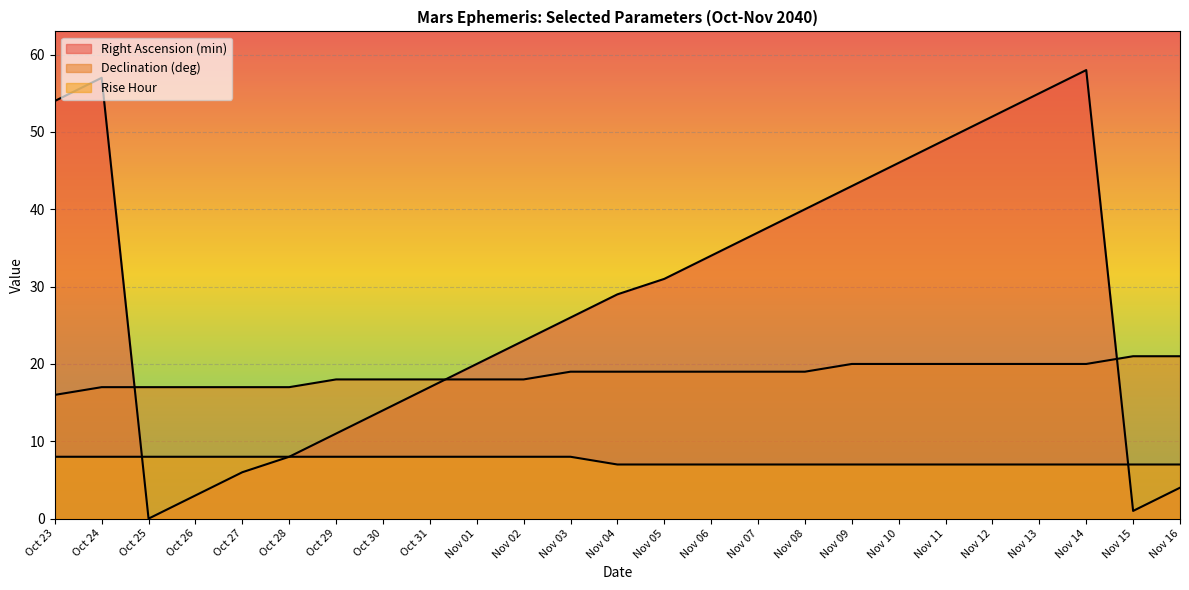

The Declination (deg) series shows 4 at Oct 28. True or false?

False